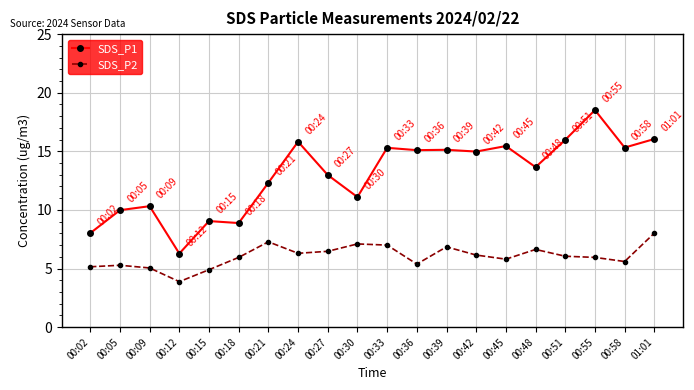

The SDS_P2 series shows 6.2 at 00:42. True or false?

True